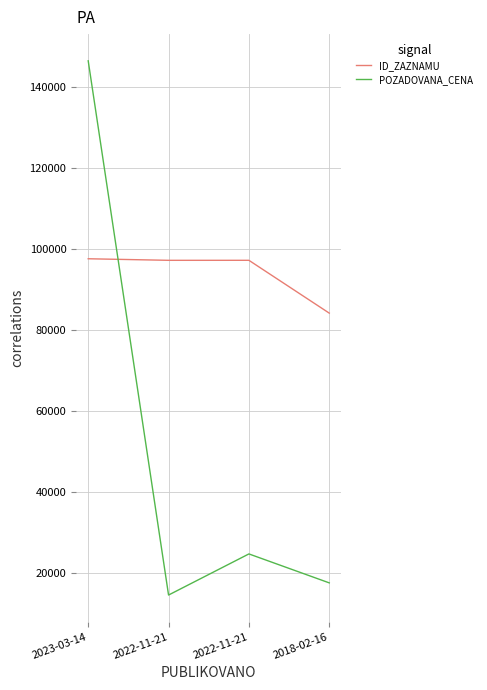

What is the minimum value shown in the chart?

14600